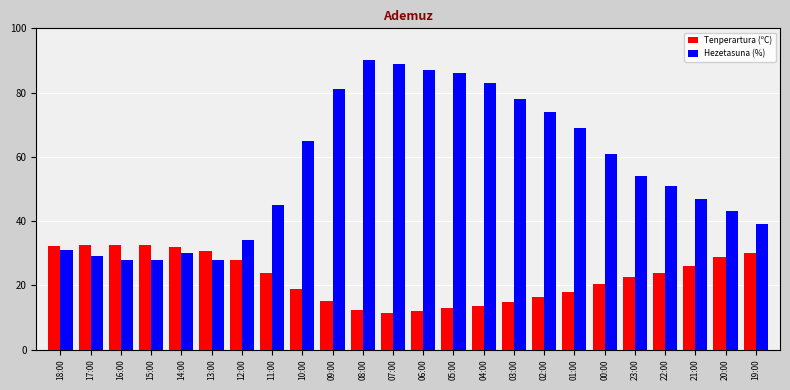

Which series has the largest range (max minus min)?

Hezetasuna (%)